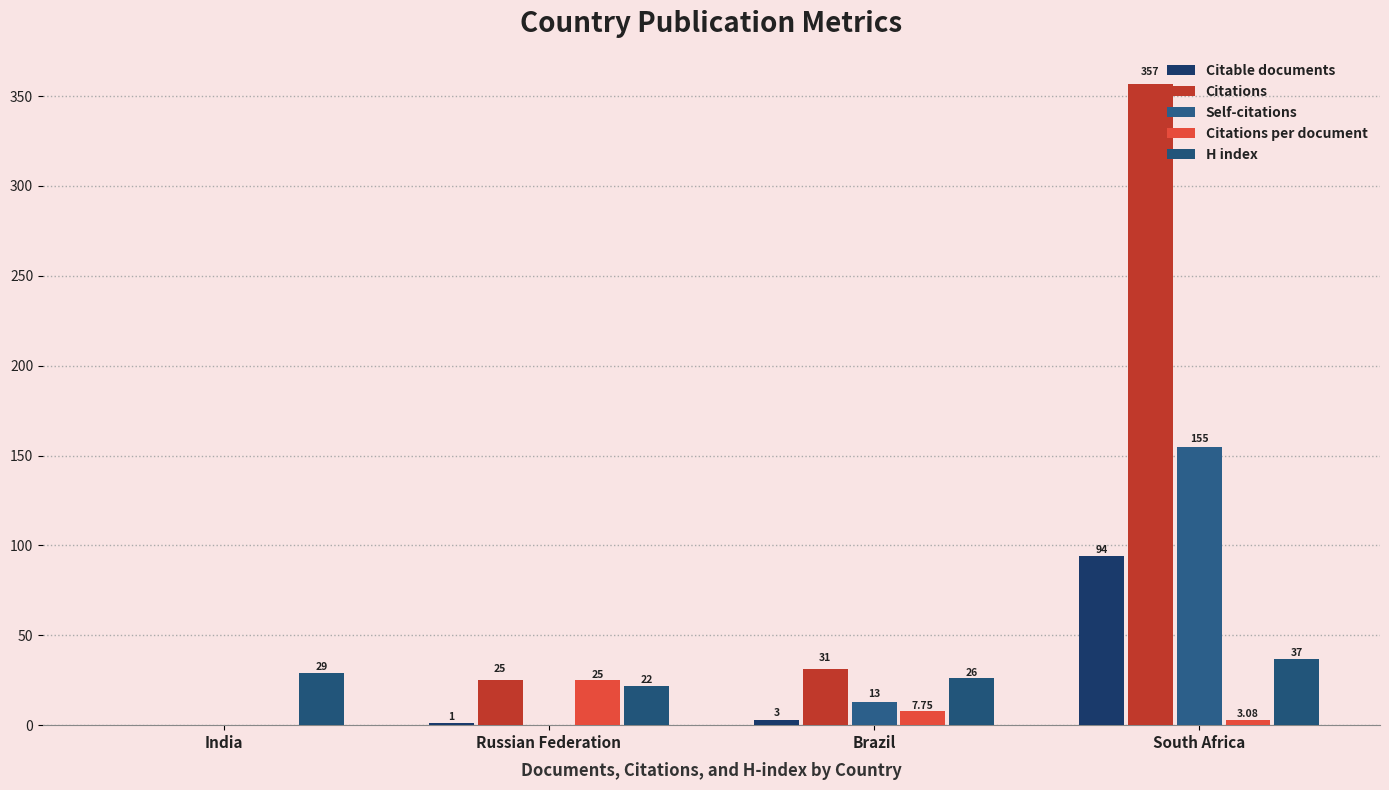

Which has a higher value, South Africa or Russian Federation?

South Africa